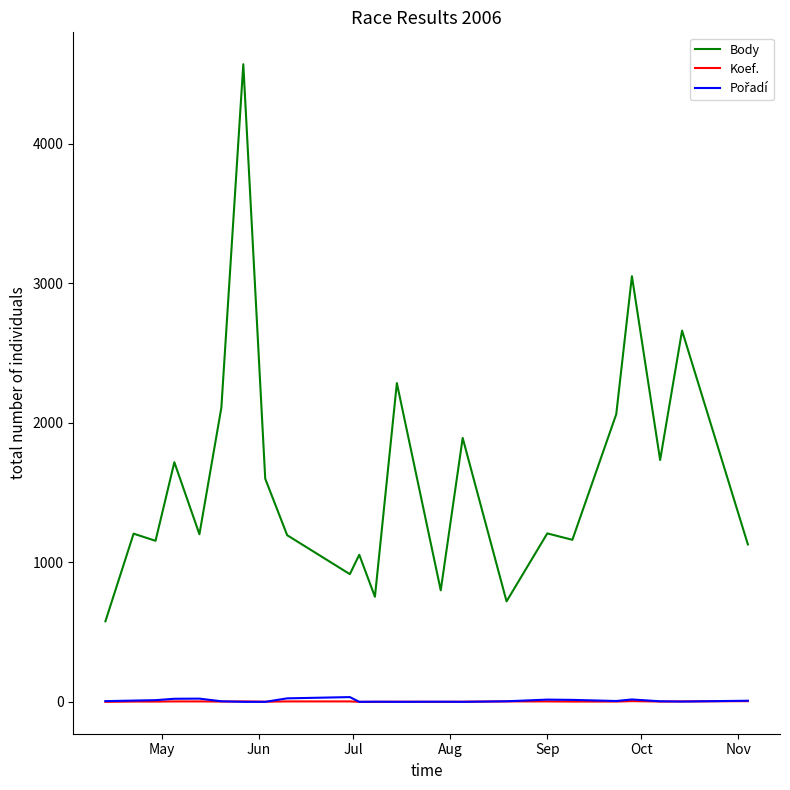

True or false: Body and Koef. cross at least once.

False